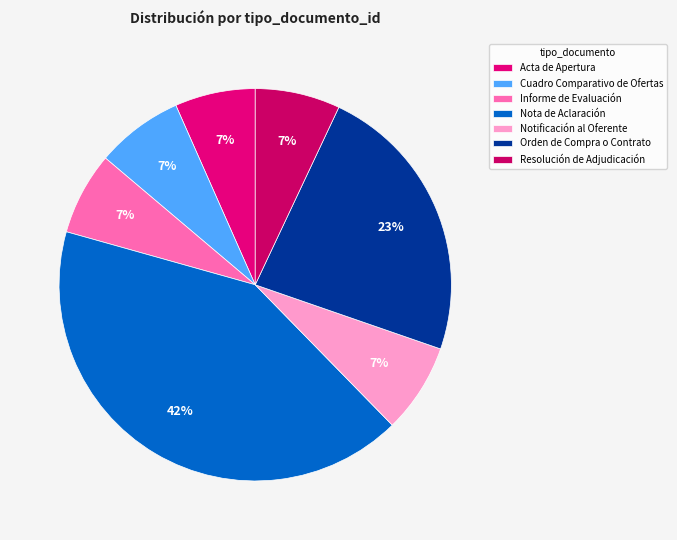

Which slice is the largest?

Nota de Aclaración